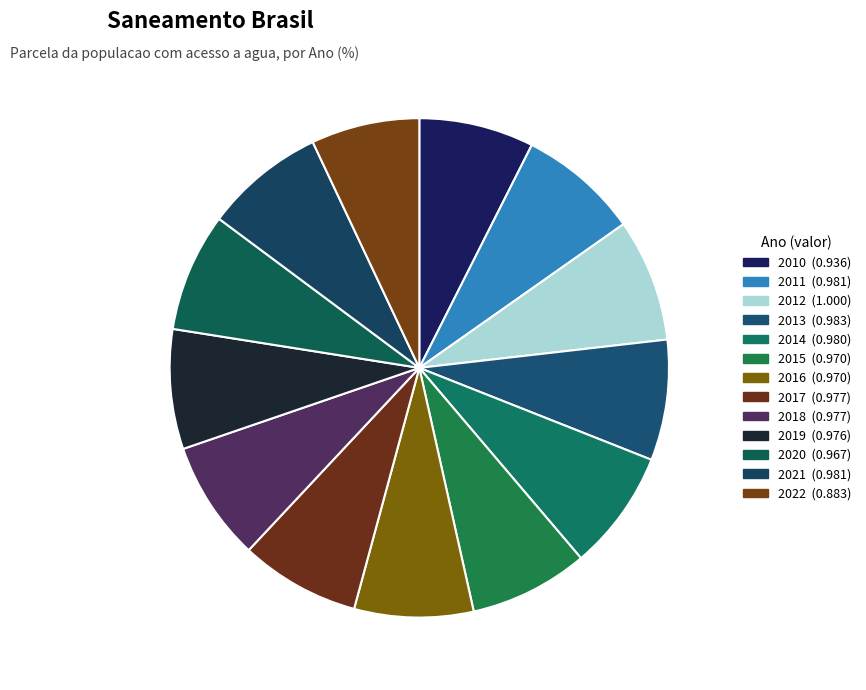

The 2021 slice represents 8% of the pie. True or false?

True